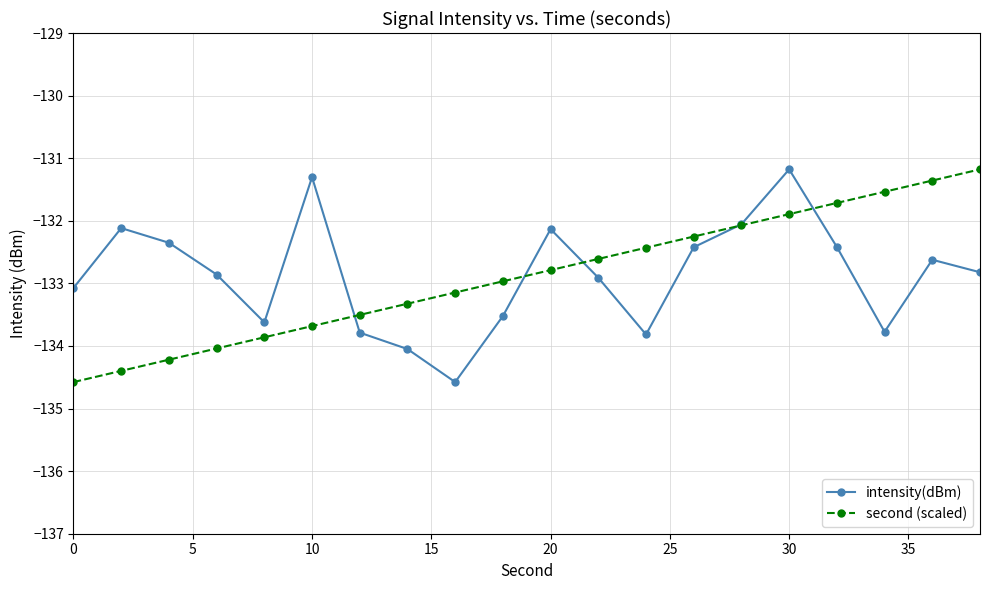

What are all the series names shown in the legend?

intensity(dBm), second (scaled)